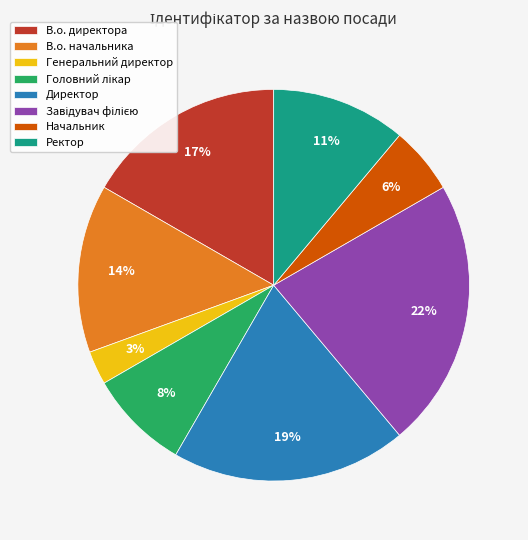

To the nearest percent, what portion does В.о. начальника represent?

14%